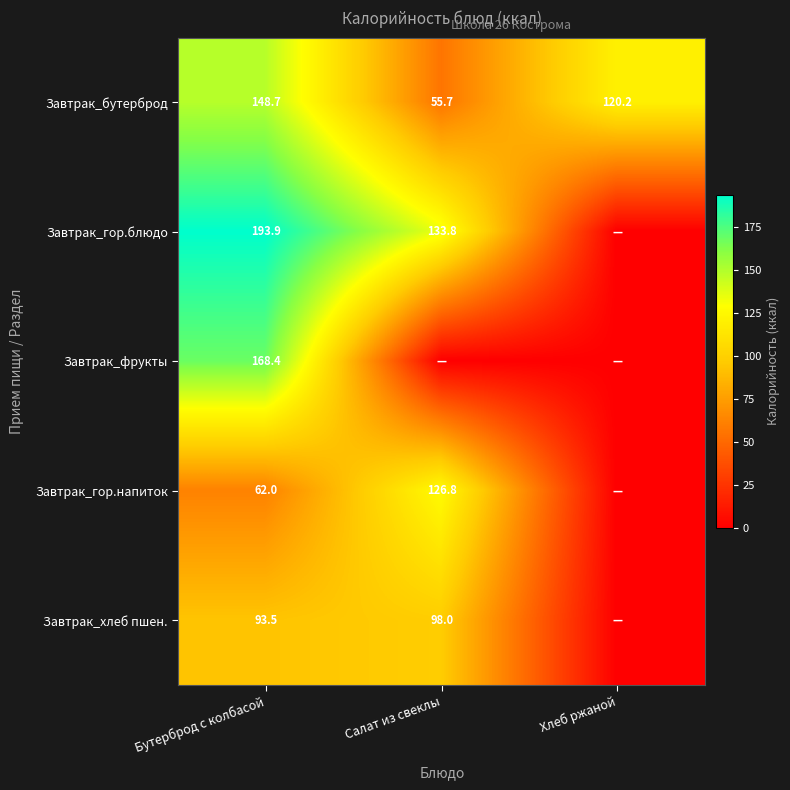

Is it true that Завтрак_гор.напиток equals 62.0 at Бутерброд с колбасой?

True